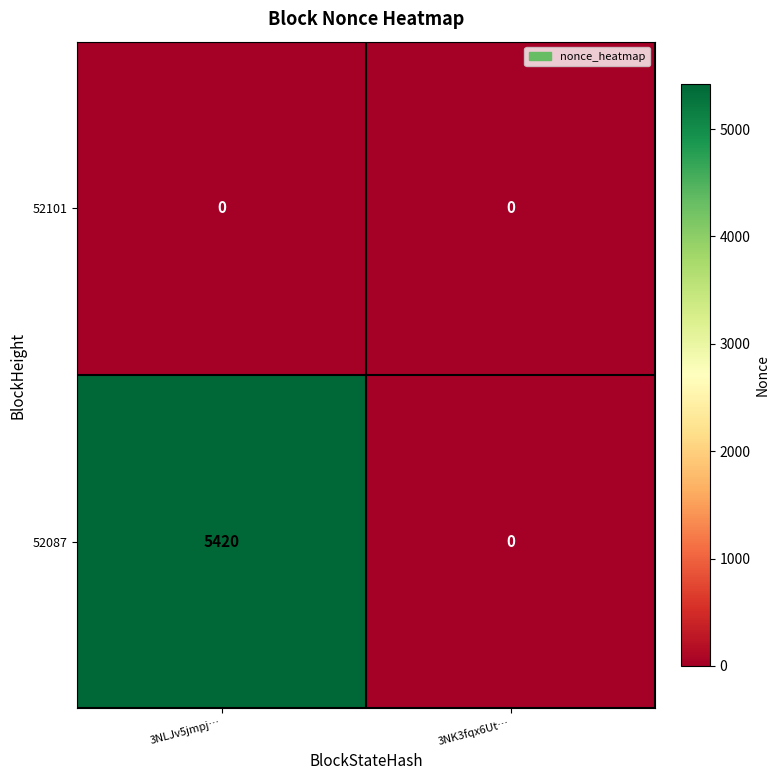

Rank the series by their maximum value, from highest to lowest.

52087, 52101